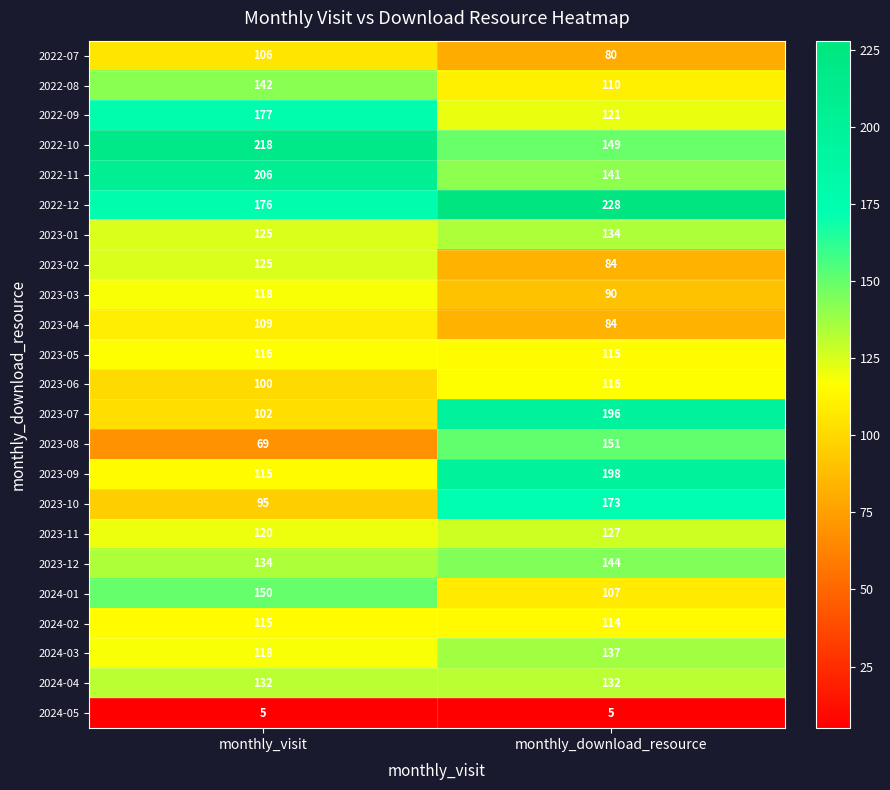

At which category is the sum across all series the highest?

monthly_download_resource